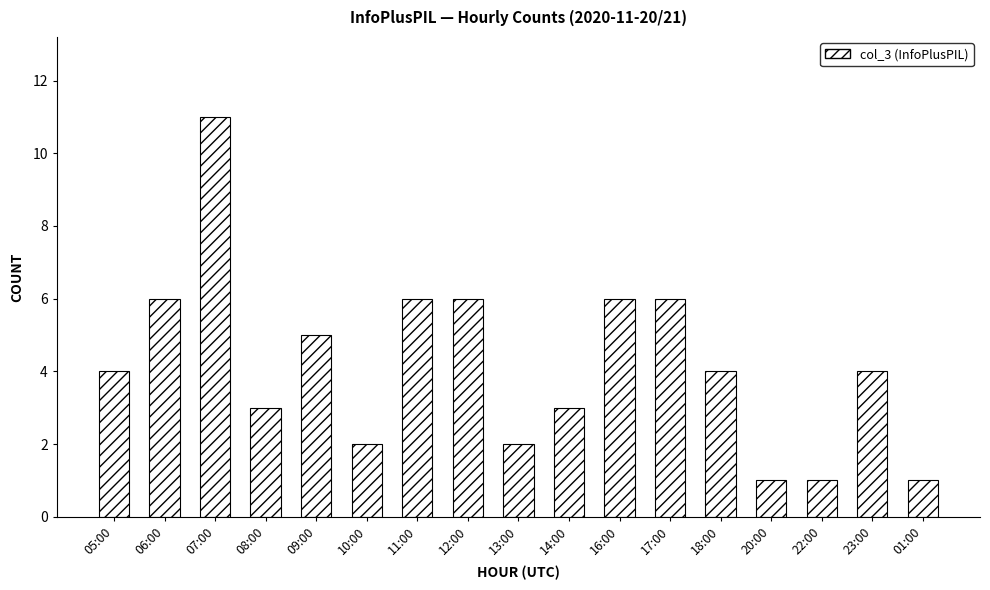

Are the bars grouped side by side (vs. stacked)?

No